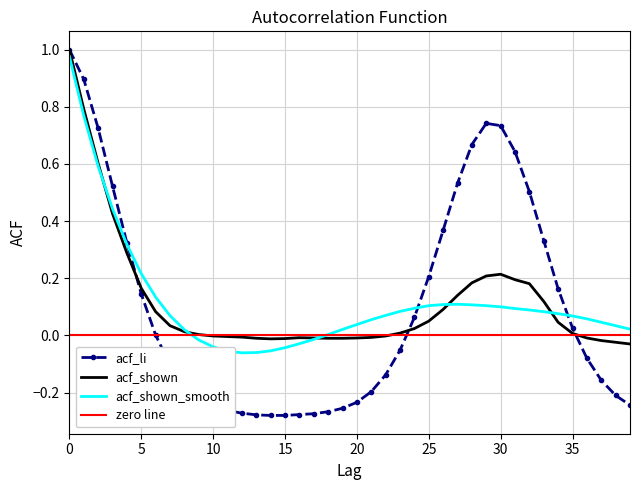

Reading left to right, extract all data points from this chart.

acf_li: 0=1.0	1=0.9	2=0.7	3=0.5	4=0.3	5=0.1	6=0.0	7=-0.1	8=-0.2	9=-0.2	10=-0.2	11=-0.3	12=-0.3	13=-0.3	14=-0.3	15=-0.3	16=-0.3	17=-0.3	18=-0.3	19=-0.3	20=-0.2	21=-0.2	22=-0.1	23=-0.1	24=0.1	25=0.2	26=0.4	27=0.5	28=0.7	29=0.7	30=0.7	31=0.6	32=0.5	33=0.3	34=0.2	35=0.0	36=-0.1	37=-0.2	38=-0.2	39=-0.2
acf_shown: 0=1.0	1=0.8	2=0.6	3=0.4	4=0.3	5=0.2	6=0.1	7=0.0	8=0.0	9=0.0	10=-0.0	11=-0.0	12=-0.0	13=-0.0	14=-0.0	15=-0.0	16=-0.0	17=-0.0	18=-0.0	19=-0.0	20=-0.0	21=-0.0	22=-0.0	23=0.0	24=0.0	25=0.1	26=0.1	27=0.1	28=0.2	29=0.2	30=0.2	31=0.2	32=0.2	33=0.1	34=0.0	35=0.0	36=-0.0	37=-0.0	38=-0.0	39=-0.0
acf_shown_smooth: 0=1.0	1=0.8	2=0.6	3=0.4	4=0.3	5=0.2	6=0.1	7=0.1	8=0.0	9=-0.0	10=-0.0	11=-0.1	12=-0.1	13=-0.1	14=-0.1	15=-0.0	16=-0.0	17=-0.0	18=0.0	19=0.0	20=0.0	21=0.1	22=0.1	23=0.1	24=0.1	25=0.1	26=0.1	27=0.1	28=0.1	29=0.1	30=0.1	31=0.1	32=0.1	33=0.1	34=0.1	35=0.1	36=0.1	37=0.0	38=0.0	39=0.0